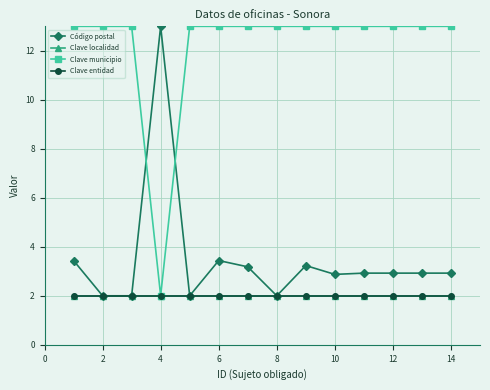

True or false: Clave municipio and Clave entidad cross at least once.

False